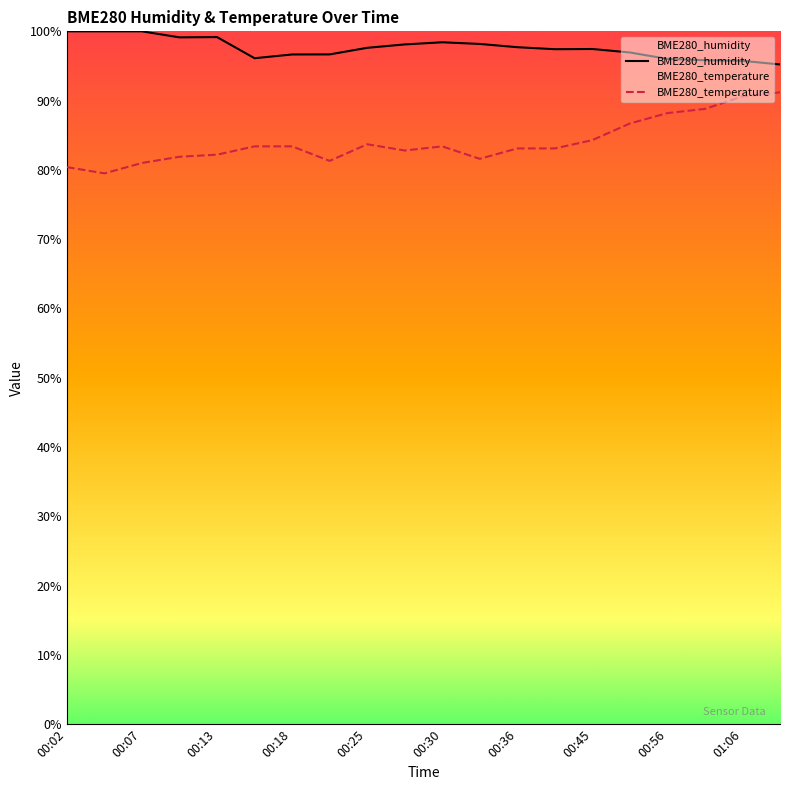

Rank the series by their maximum value, from highest to lowest.

BME280_humidity, BME280_temperature